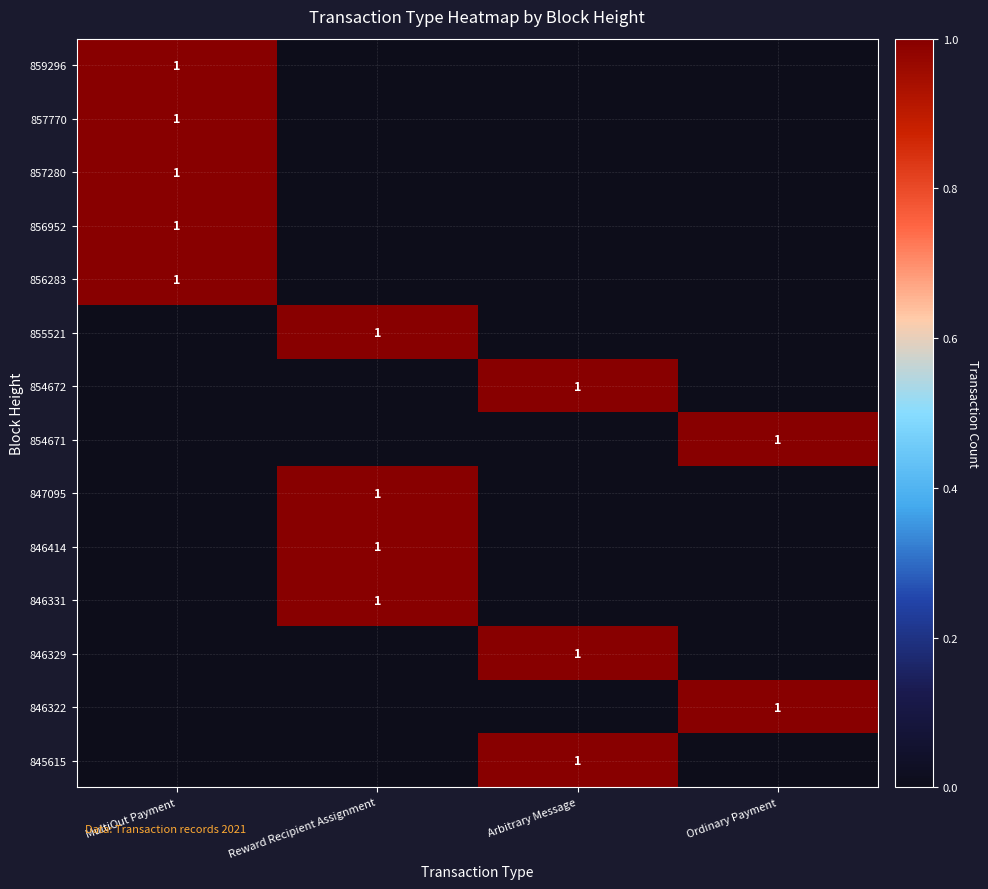

At how many categories does at least one series exceed 0?

4